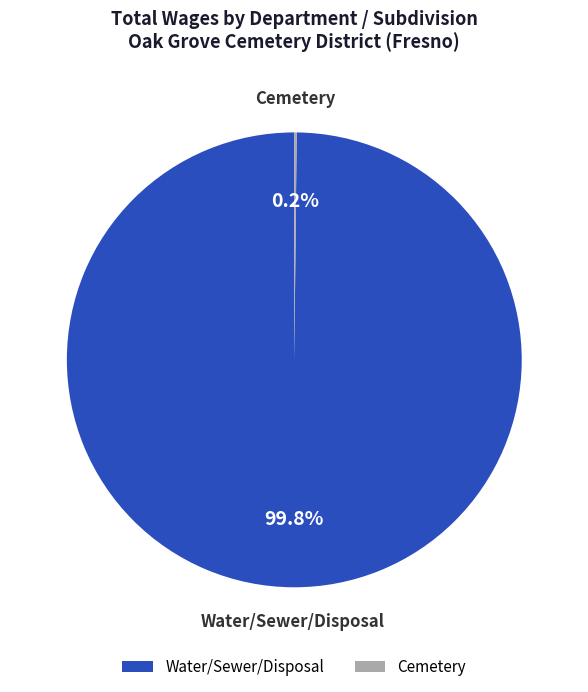

Is Water/Sewer/Disposal the majority of the pie?

Yes